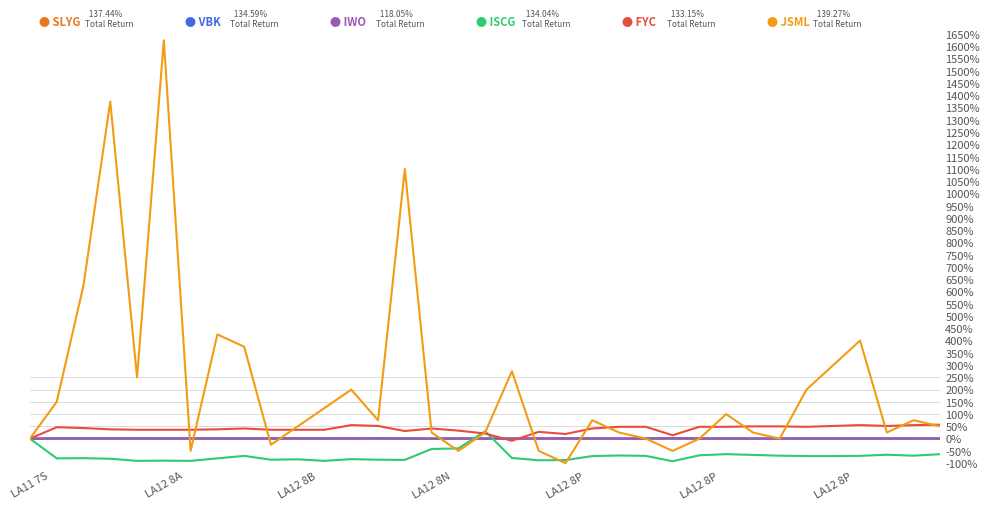

What is the greatest value displayed?

1625.0